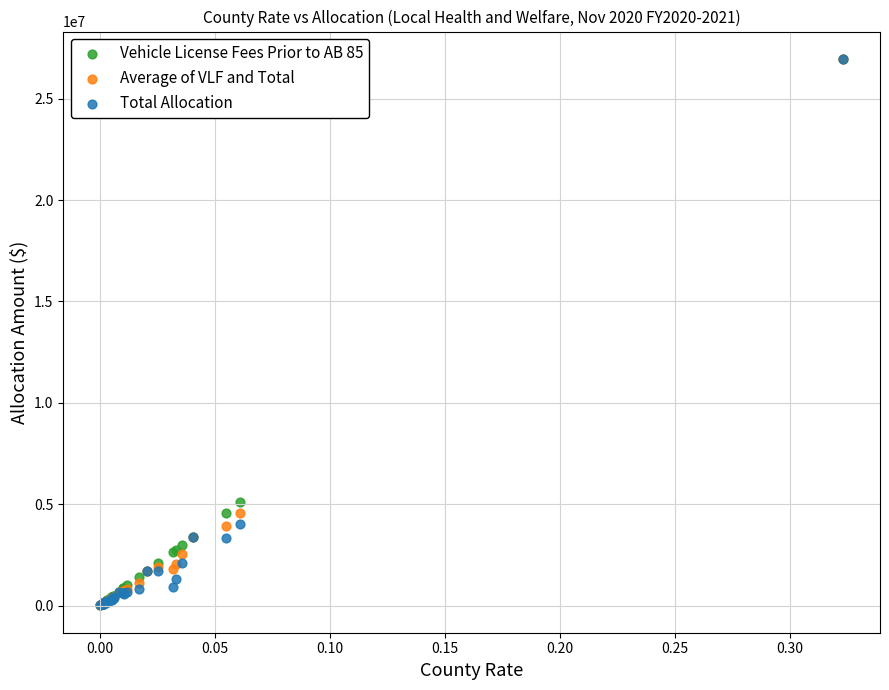

In the Average of VLF and Total series, what Y value is closest to 13486603?

4555584.8